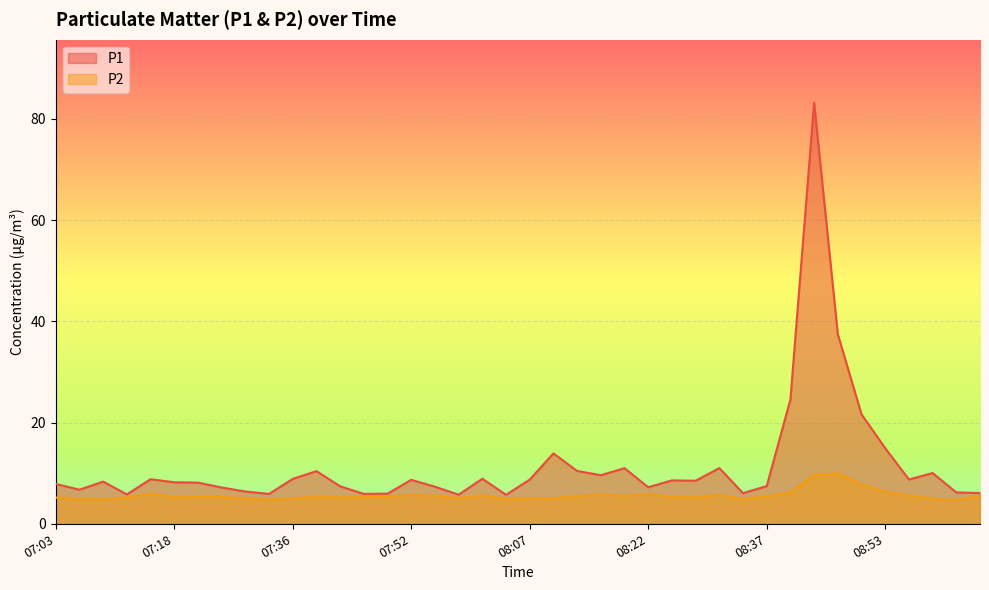

Which series has the largest total across all categories?

P1